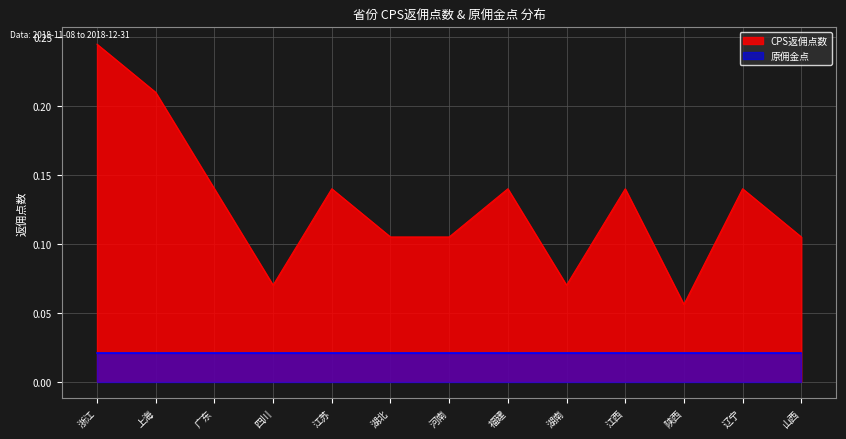

What is the value of the 2nd point from the left?

0.2